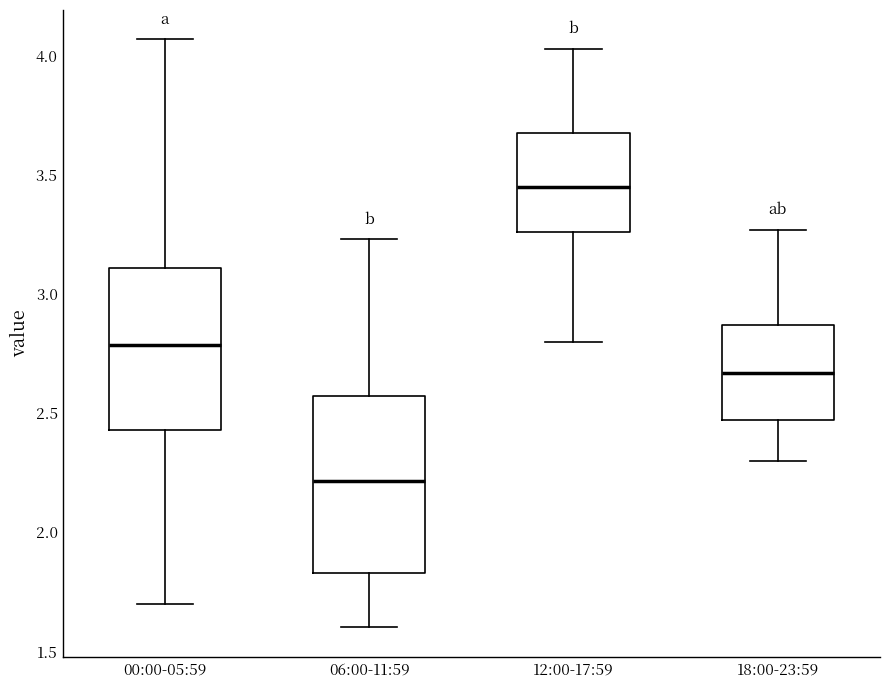

Reading left to right, read every box against the y-axis: the position of its median line, the range the box covers, and the ends of its whiskers. The values are not printed on the chart, so give them approximately, as read against the axis.

00:00-05:59: median 2.80, box 2.45 to 3.10, whiskers 1.70 to 4.05
06:00-11:59: median 2.20, box 1.85 to 2.55, whiskers 1.60 to 3.25
12:00-17:59: median 3.45, box 3.25 to 3.70, whiskers 2.80 to 4.05
18:00-23:59: median 2.65, box 2.45 to 2.85, whiskers 2.30 to 3.25